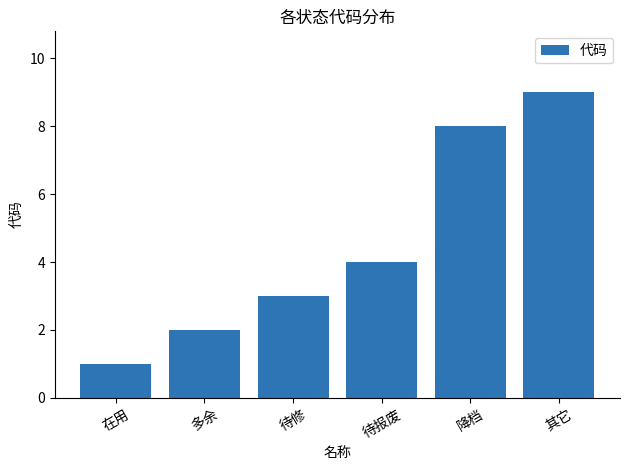

Rank the categories by value from lowest to highest.

在用, 多余, 待修, 待报废, 降档, 其它